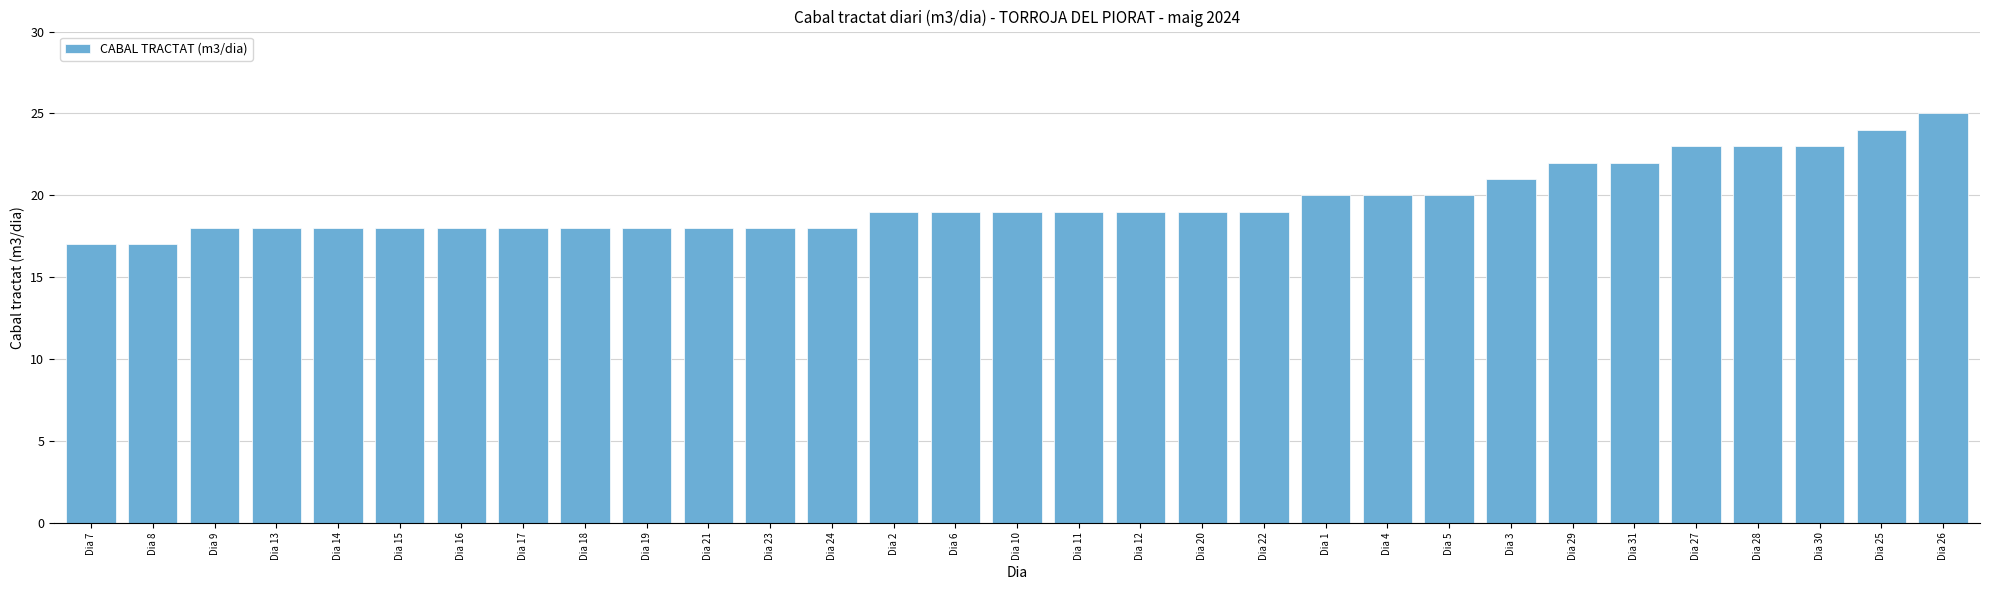

What is the change in value from Dia 14 to Dia 2?

+1